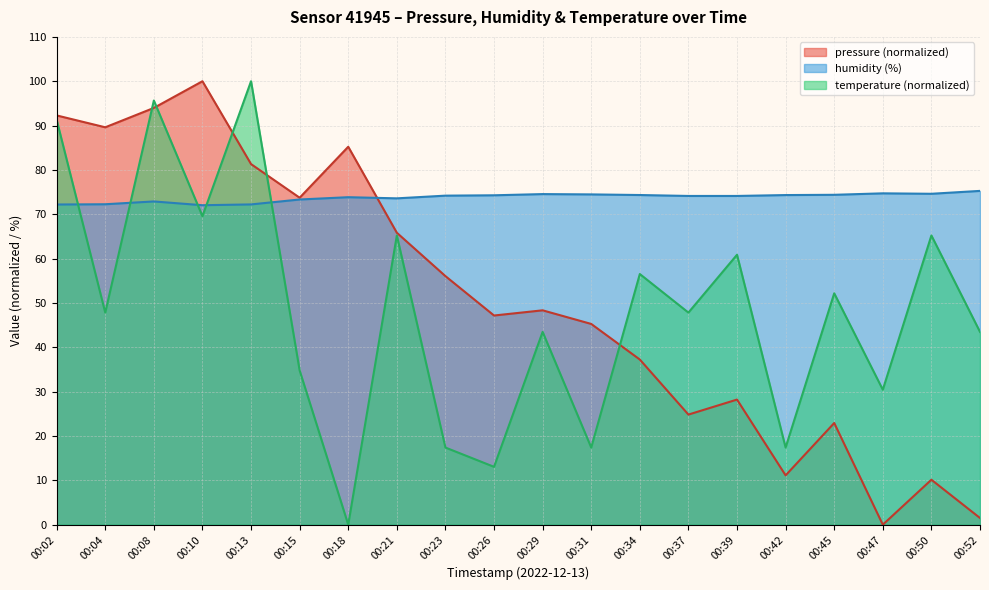

At which category does temperature reach its first local valley?

00:04